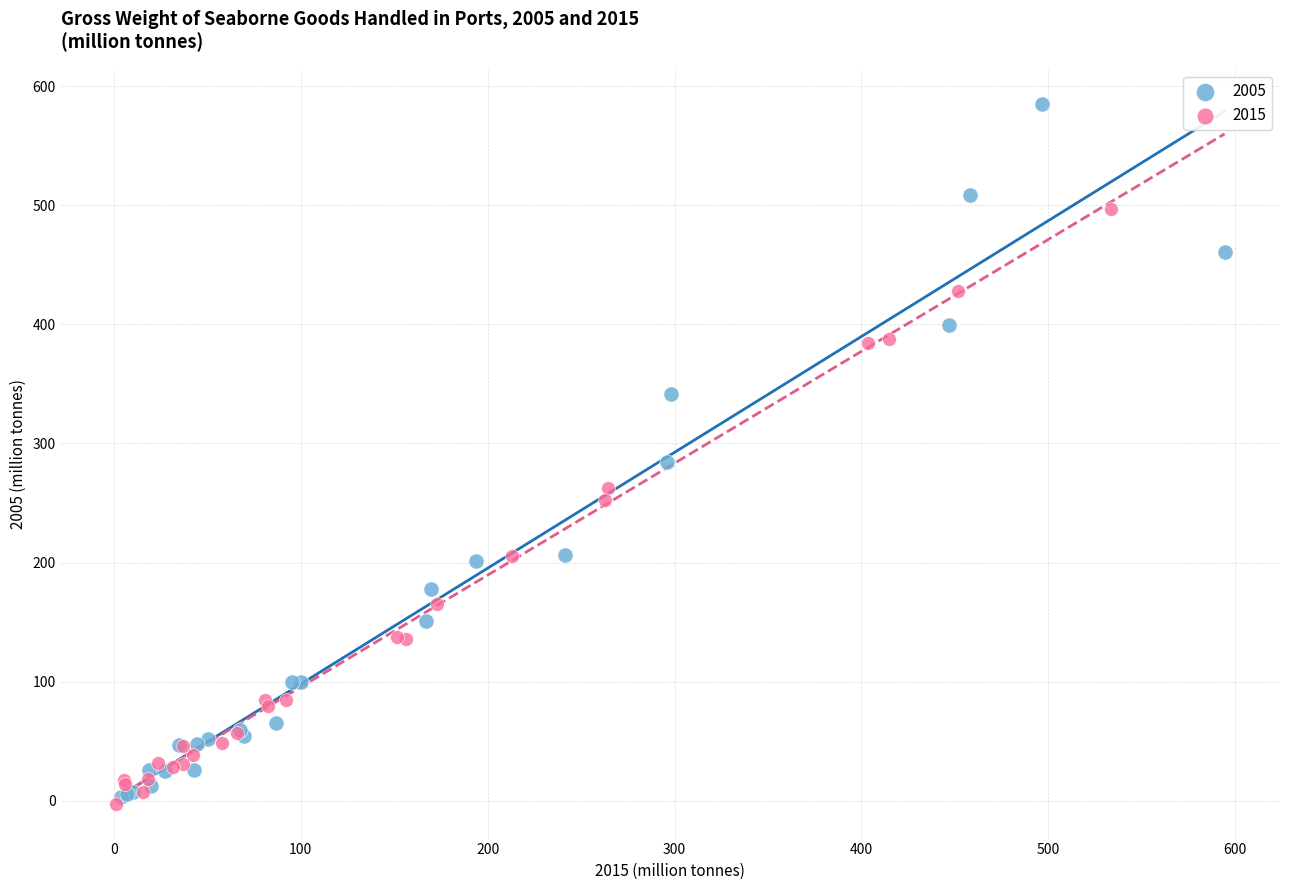

Which series reaches the maximum Y coordinate?

2005